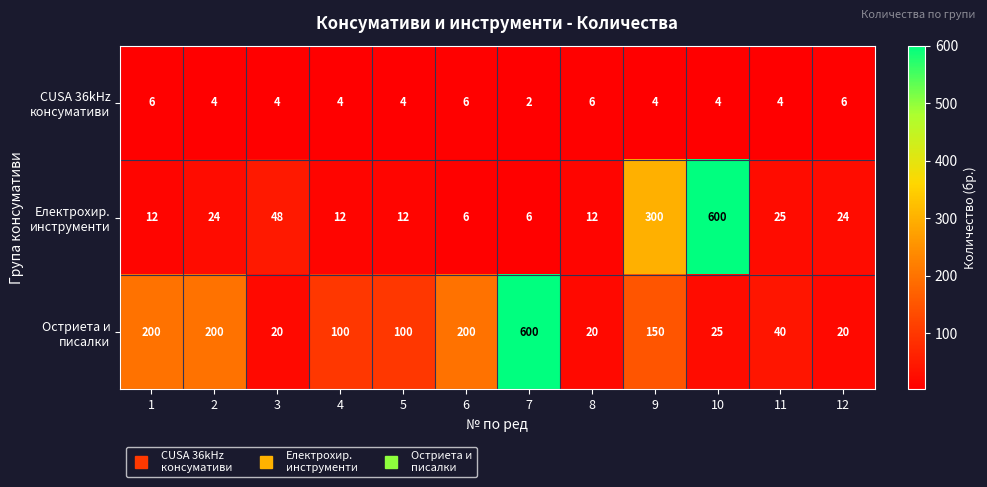

What is the spread (max minus min) of values at 7?

598